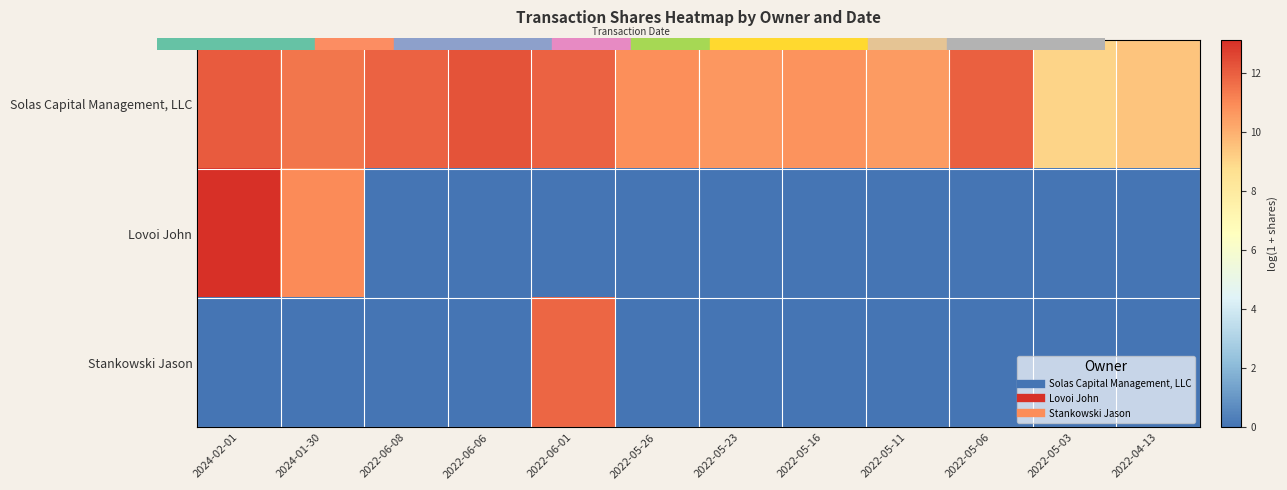

At which category does the chart reach its minimum across all series?

2022-06-08